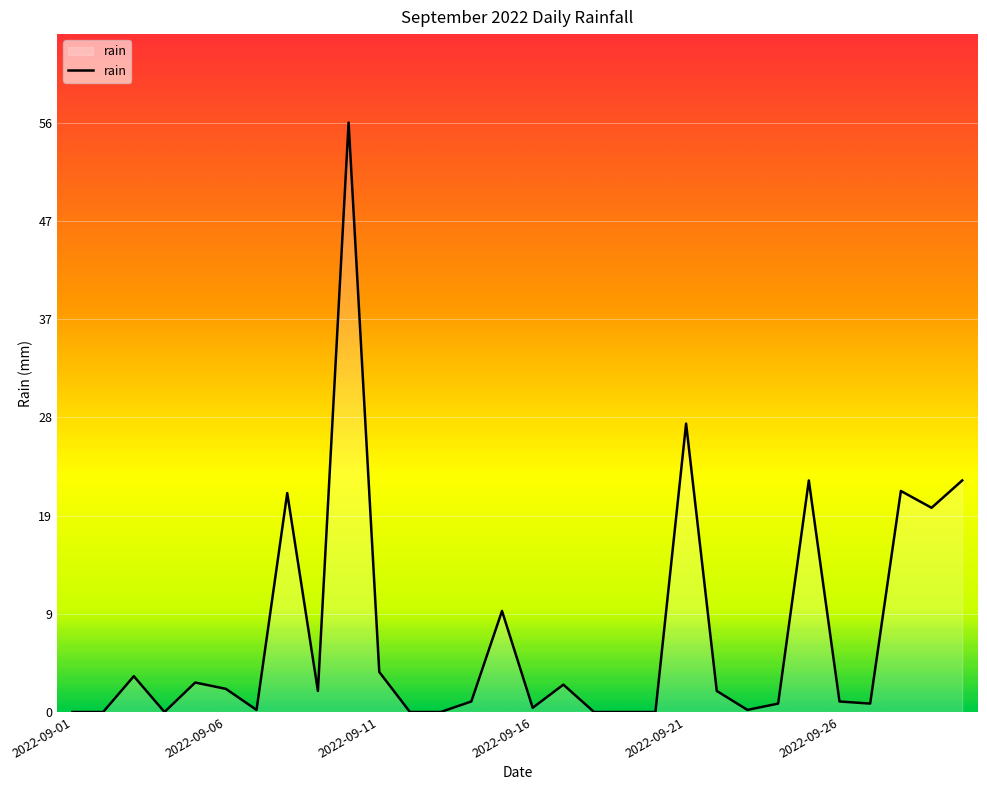

What is the greatest value displayed?

56.0